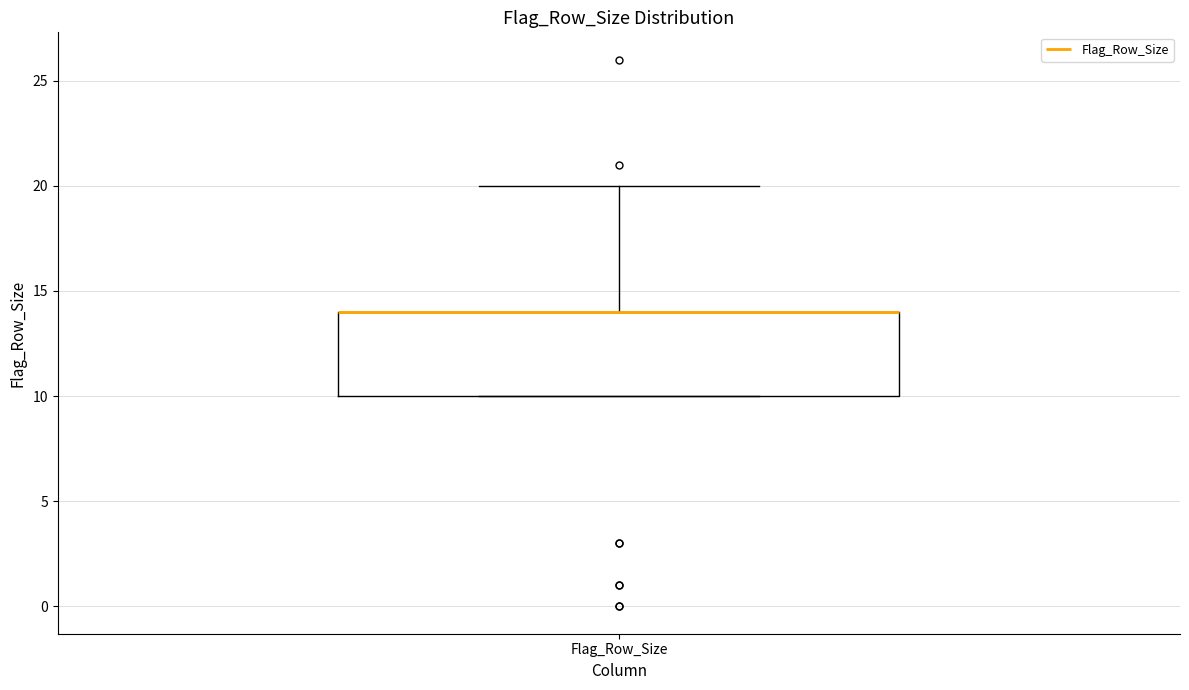

Where does the upper whisker of the box for Flag_Row_Size end on the y-axis? The values are not printed on the chart, so give them approximately, as read against the axis.

20